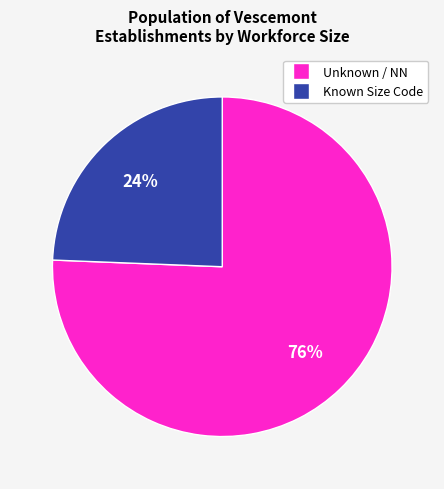

Is there a majority slice in this chart?

Yes